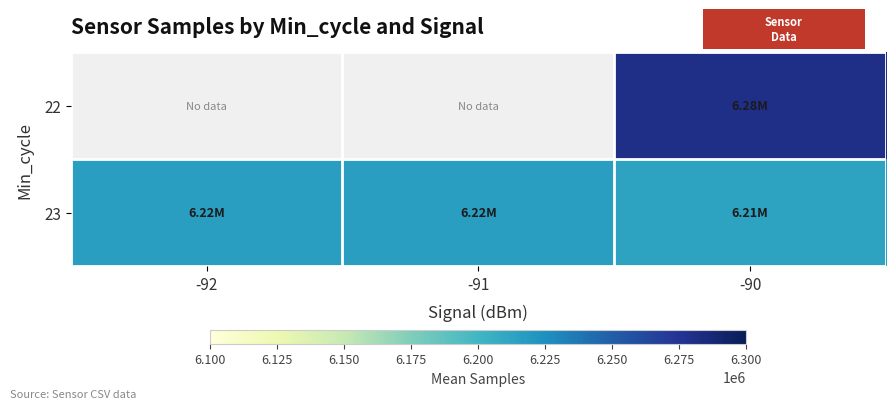

List the series in order of their overall mean, highest first.

22, 23